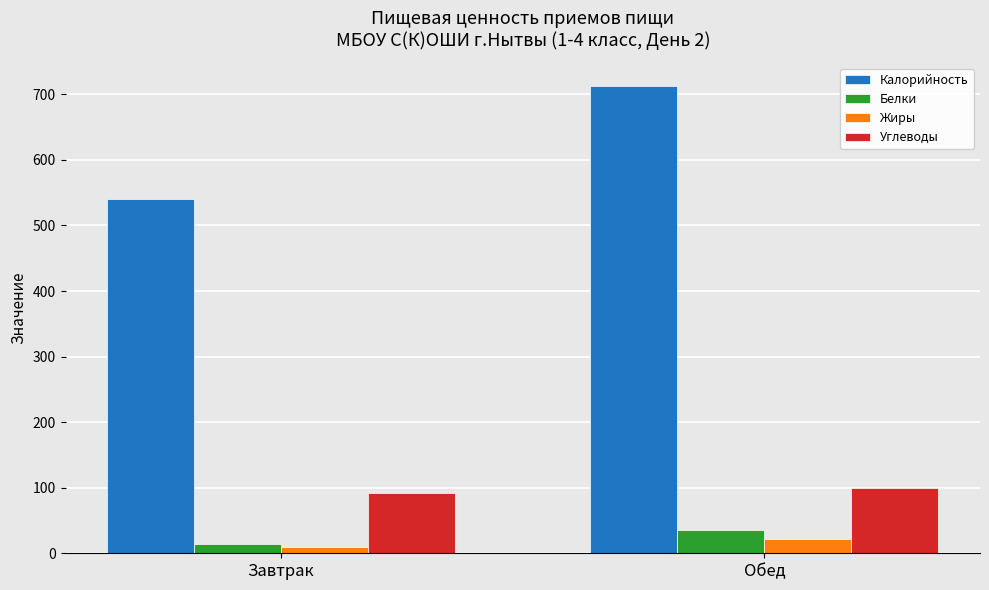

Which series has the widest spread of values?

Калорийность